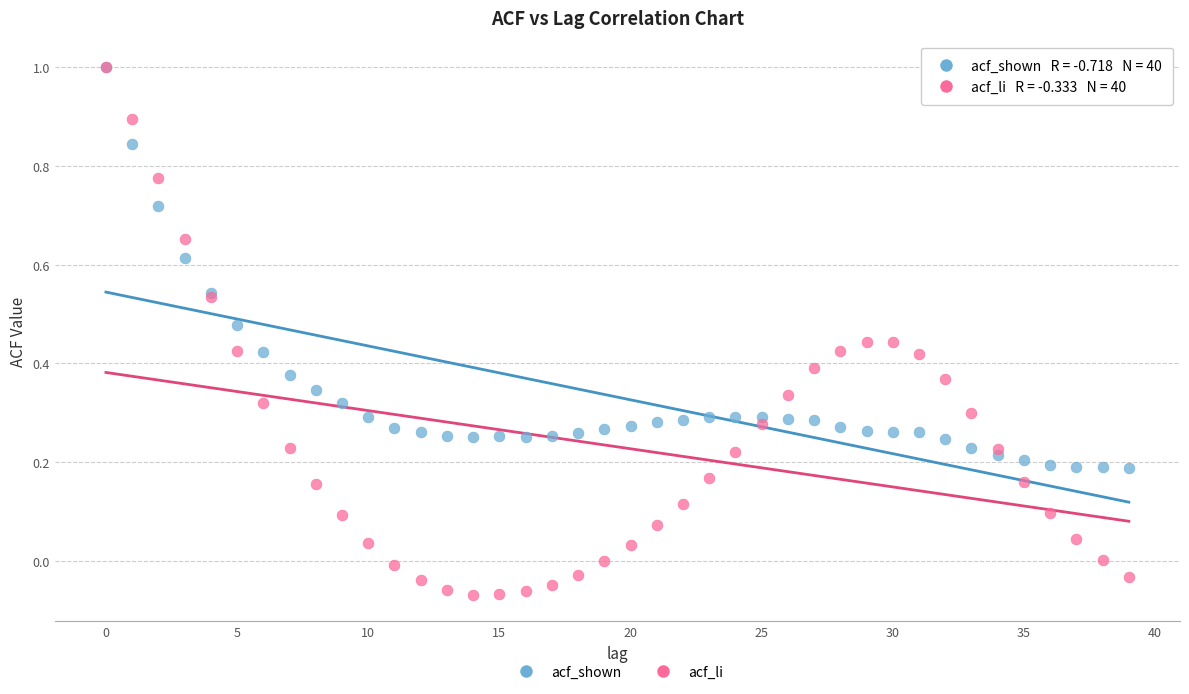

What are all the series names shown in the legend?

acf_shown, acf_li